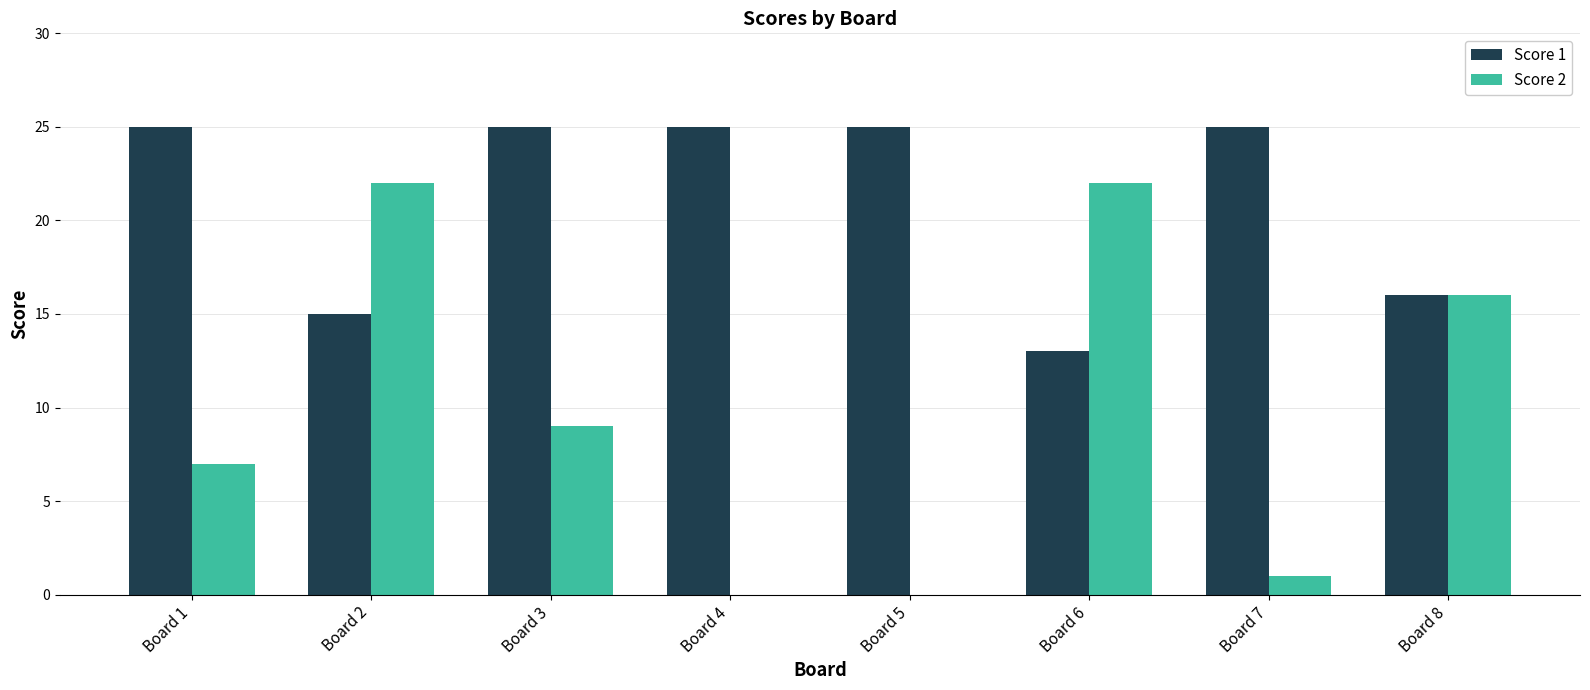

Is the value of Score 1 at Board 4 greater than the value of Score 2 at Board 4?

Yes